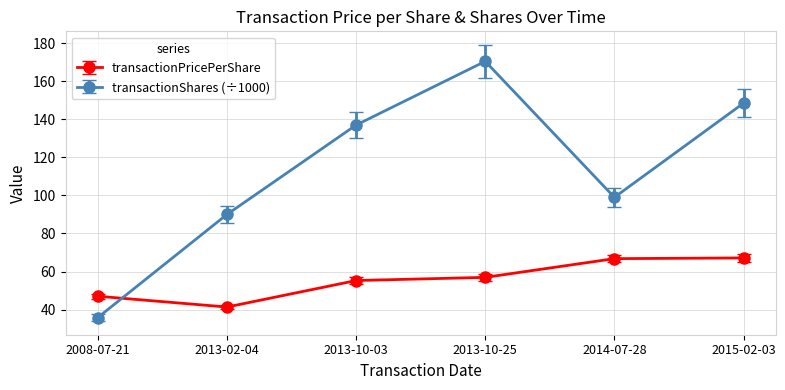

What is the minimum value shown in the chart?

35.8